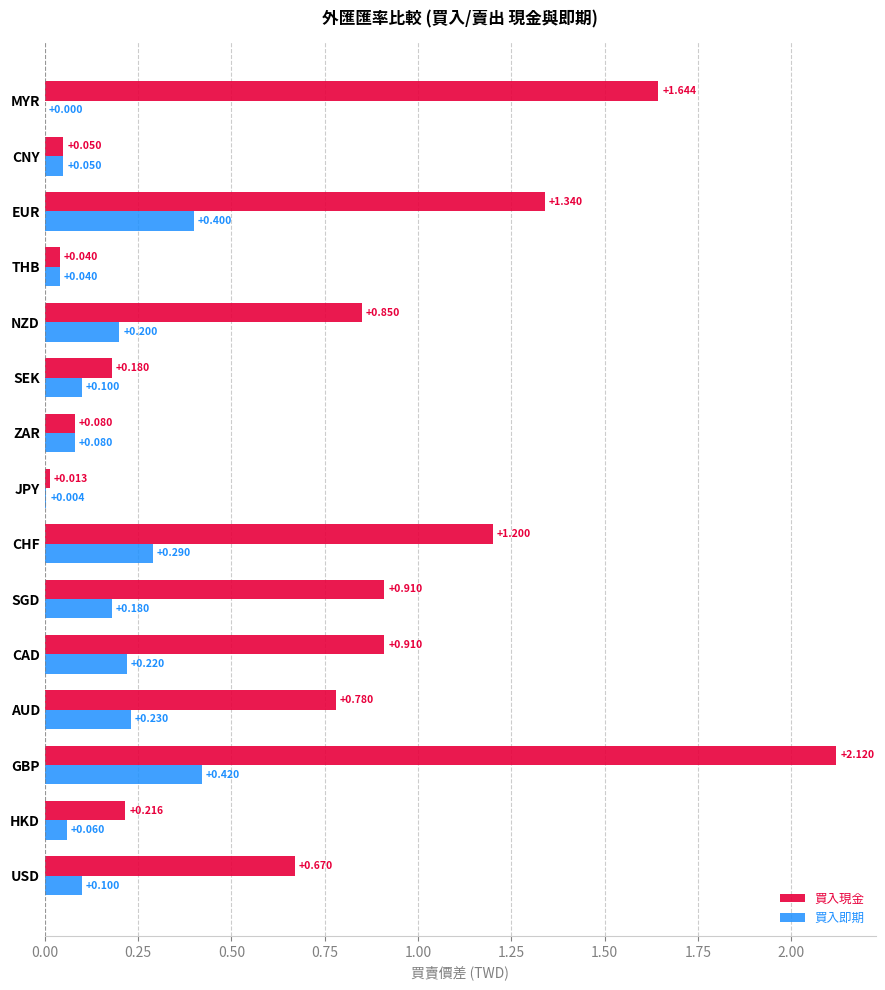

Which category has the highest value across all series?

GBP